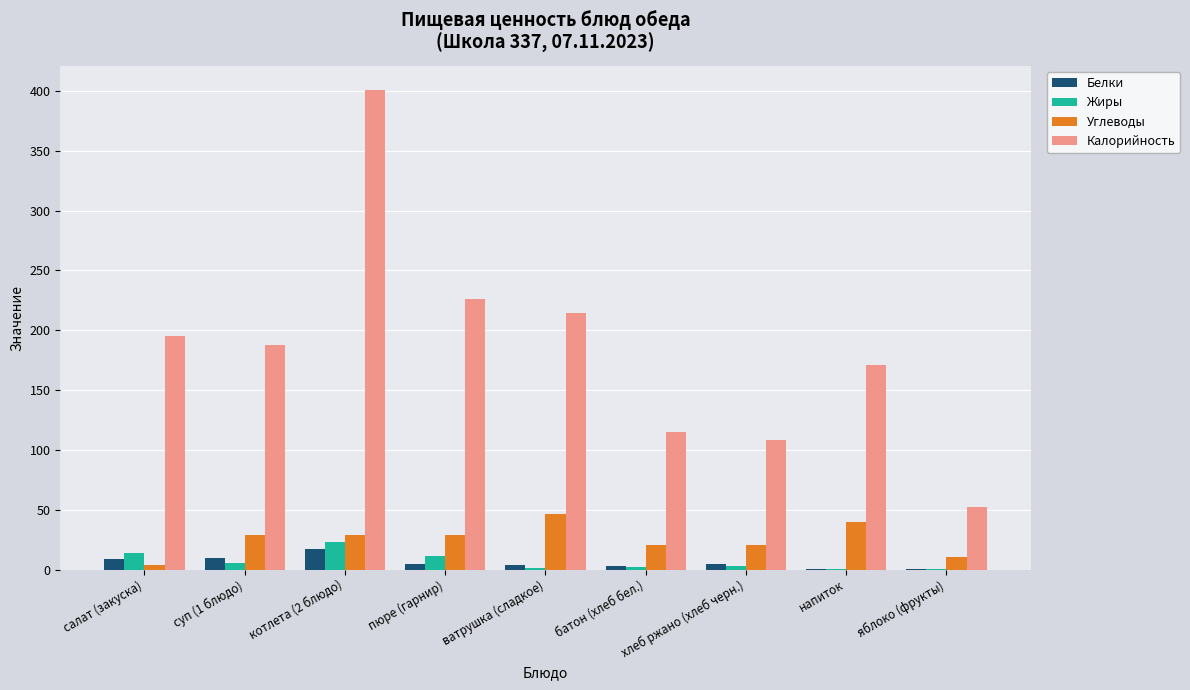

Which series has the largest total across all categories?

Калорийность